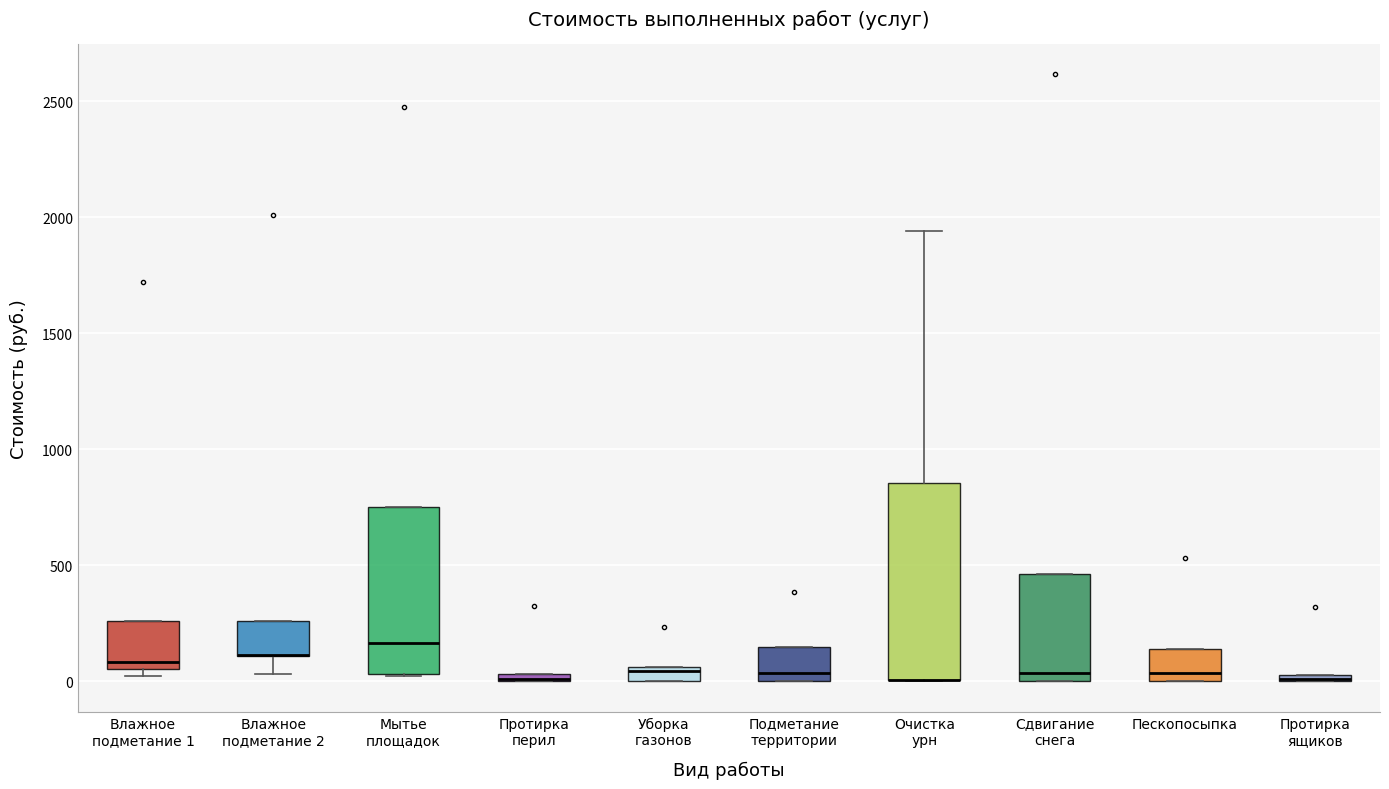

Where does the median line of the box for Влажное подметание 1 sit on the y-axis? The values are not printed on the chart, so give them approximately, as read against the axis.

100